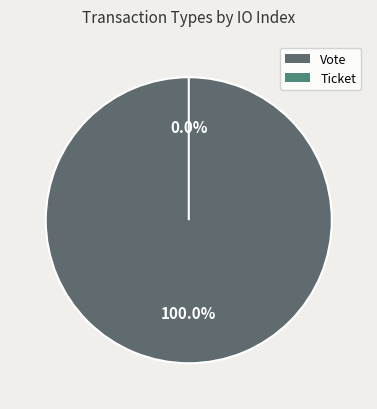

What is the change in value from Vote to Ticket?

-1